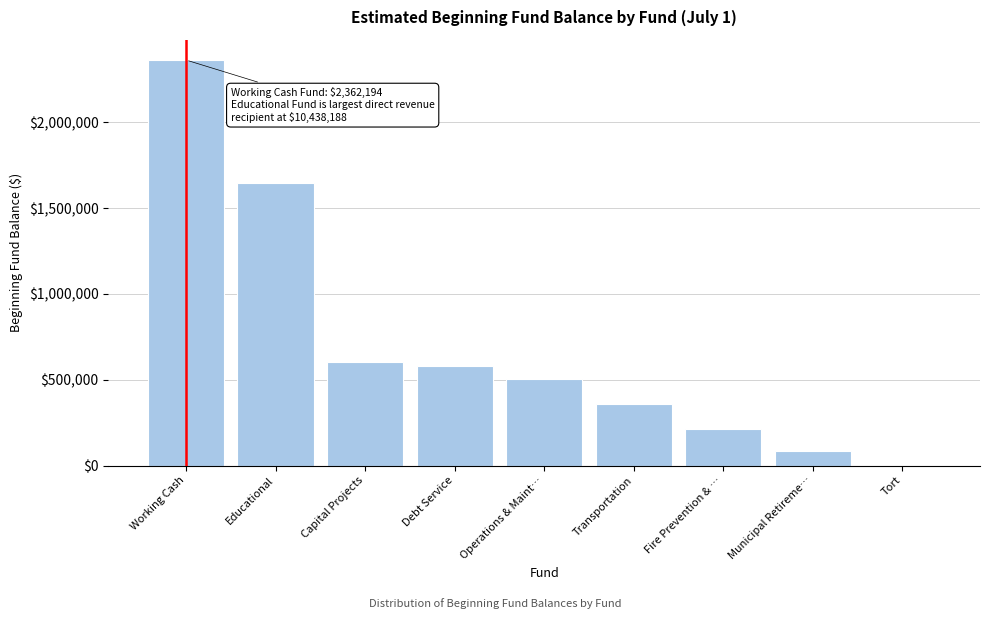

Reading right to left, extract all data points from this chart.

Tort=0	Municipal Retireme…=81967	Fire Prevention & …=212666	Transportation=355632	Operations & Maint…=506432	Debt Service=578522	Capital Projects=603490	Educational=1646566	Working Cash=2362194